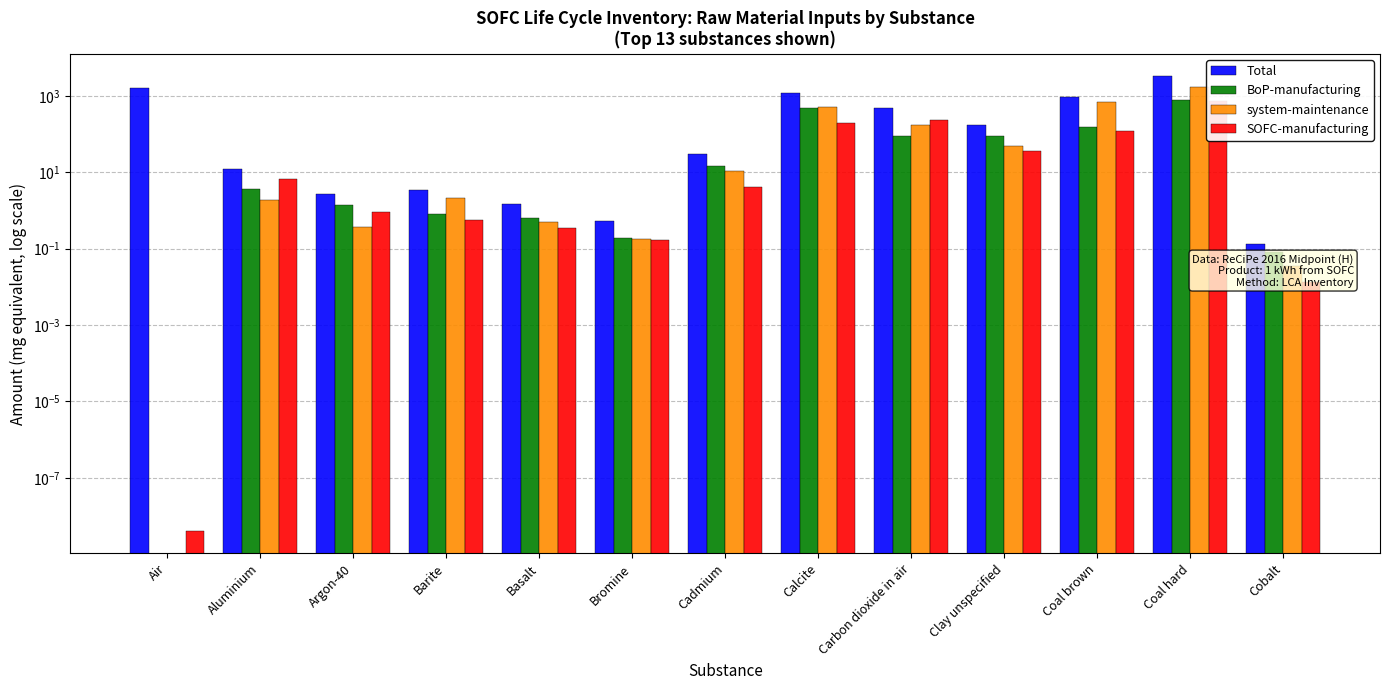

What is the label of the 3rd bar from the left?

Argon-40